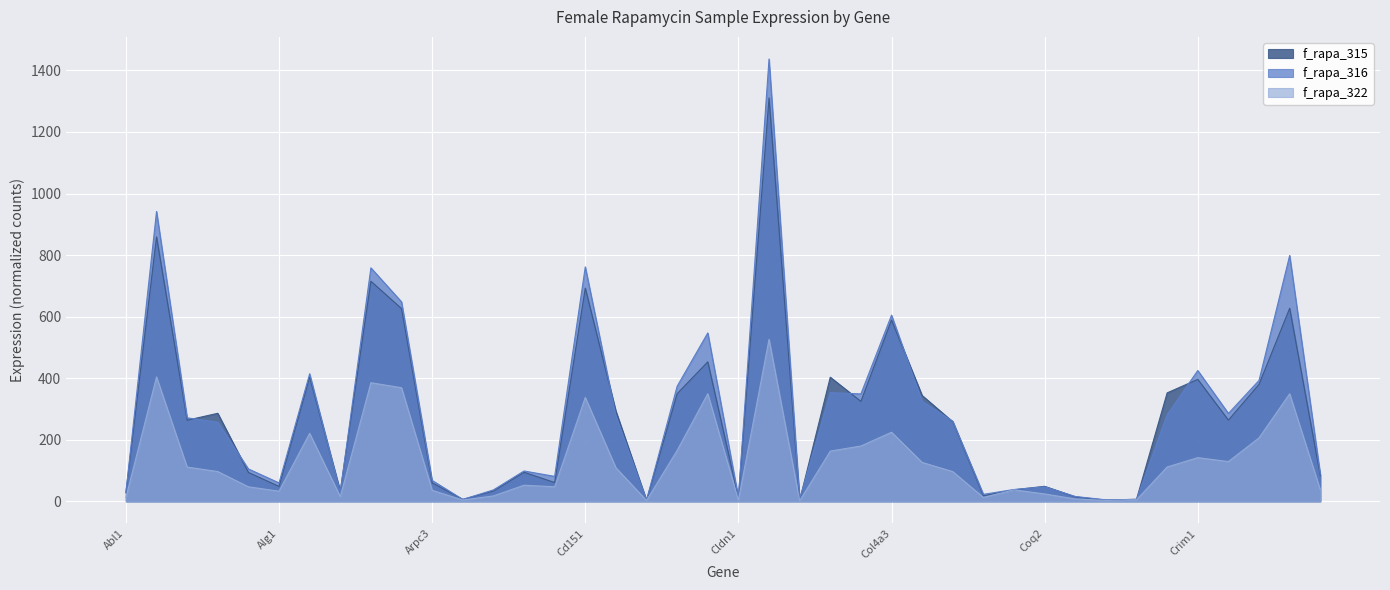

Which series has the largest total across all categories?

f_rapa_316